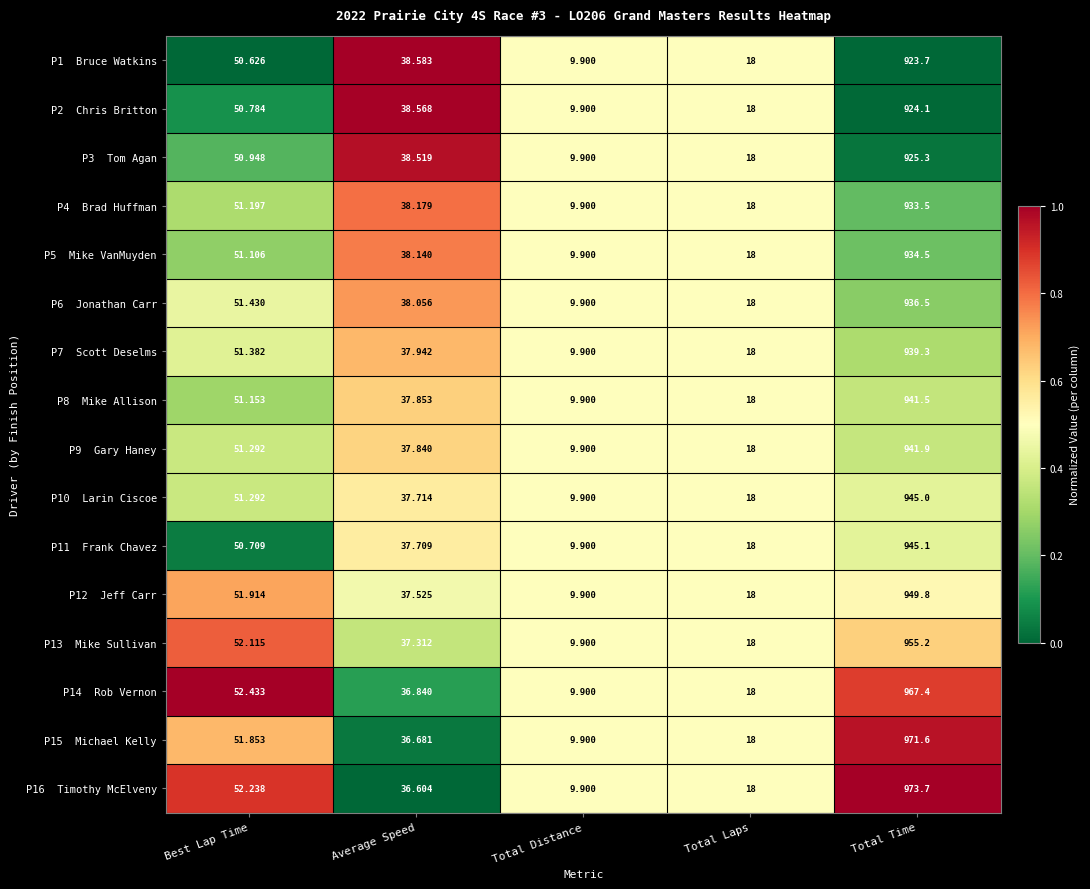

Which label corresponds to the smallest value in the chart?

Total Distance